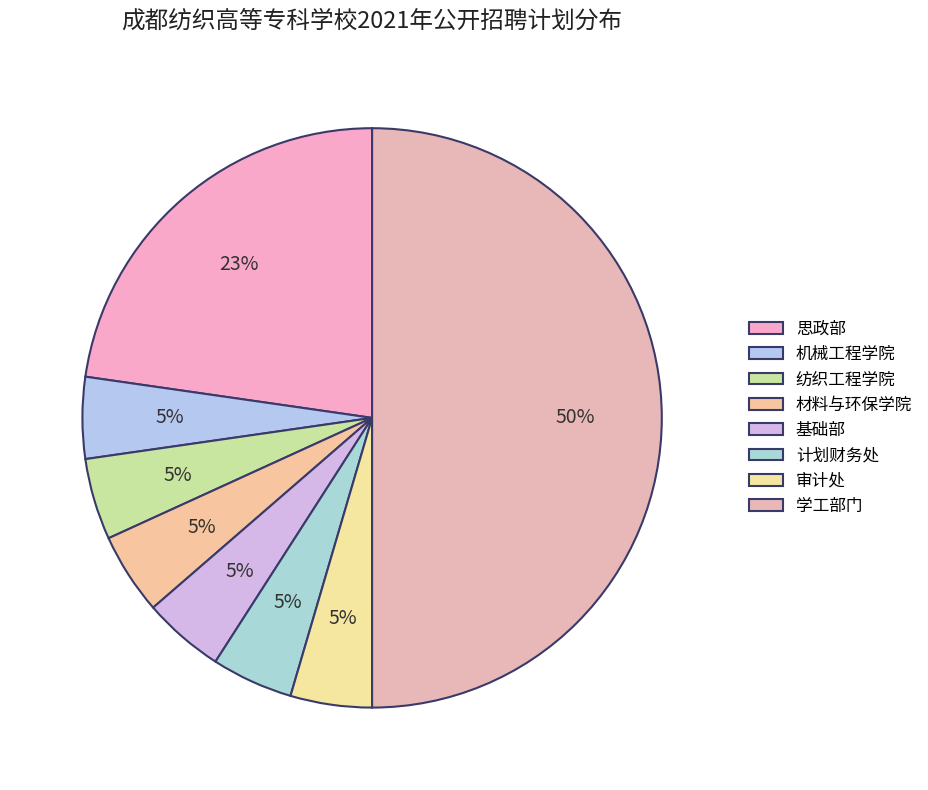

To the nearest percent, what is the difference between the largest and smallest slice percentages?

45%